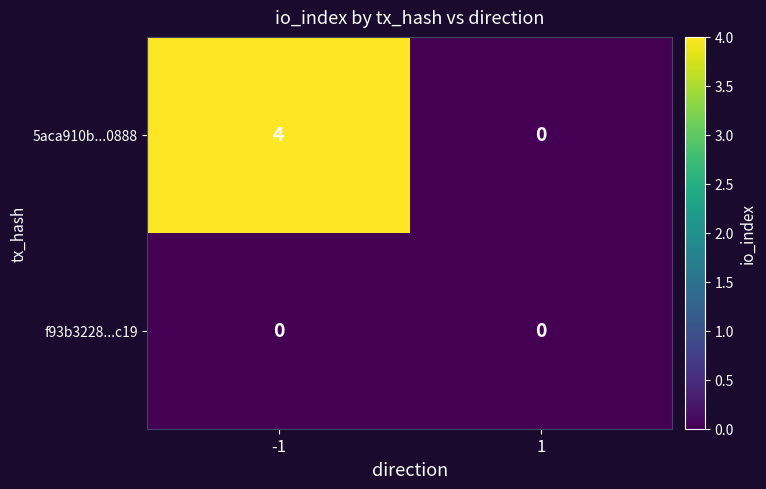

The value of f93b3228...c19 at -1 is 0. True or false?

True